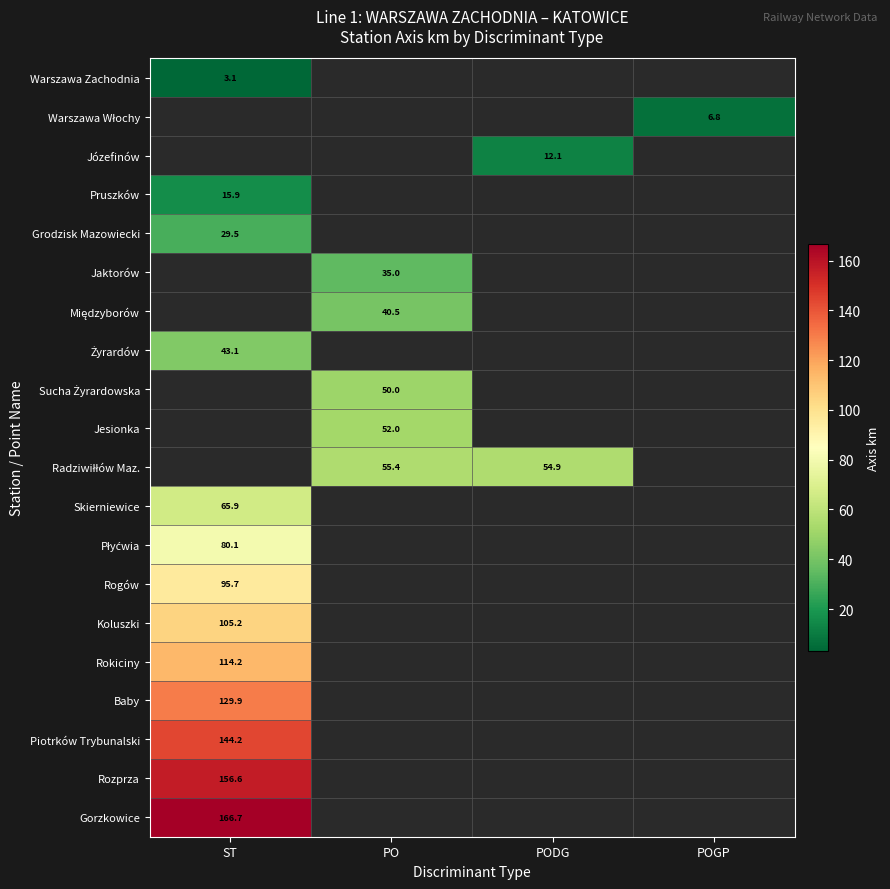

At how many categories does at least one series exceed 162?

1